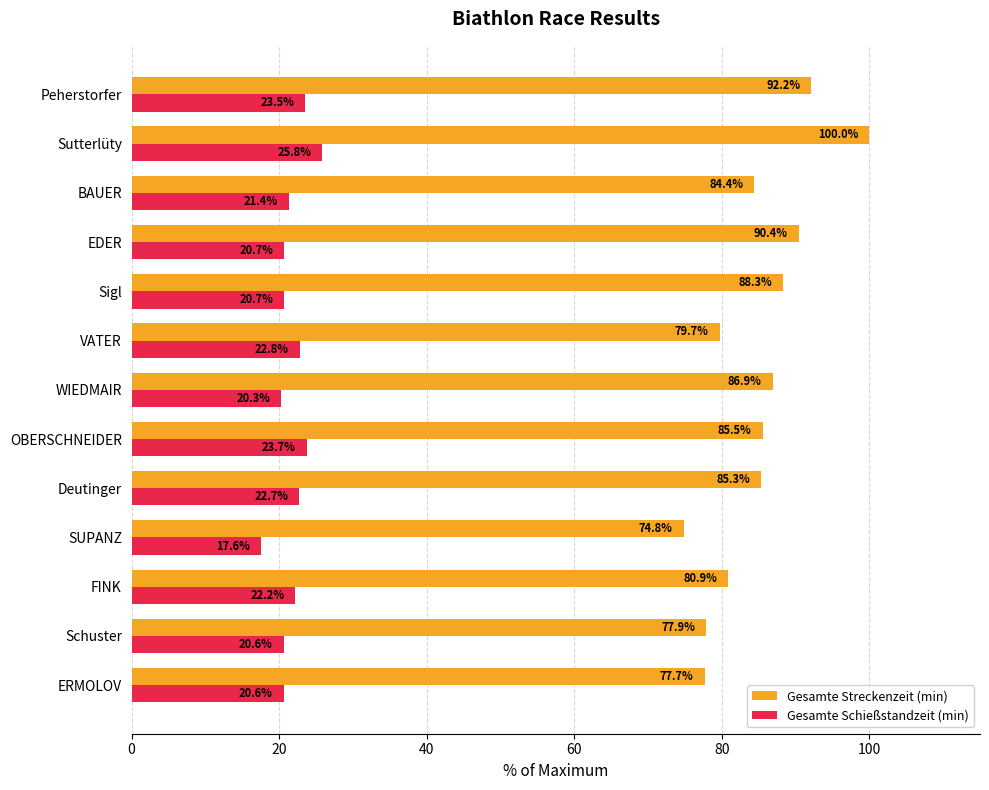

What is the minimum value for Gesamte Schießstandzeit (min)?

17.6